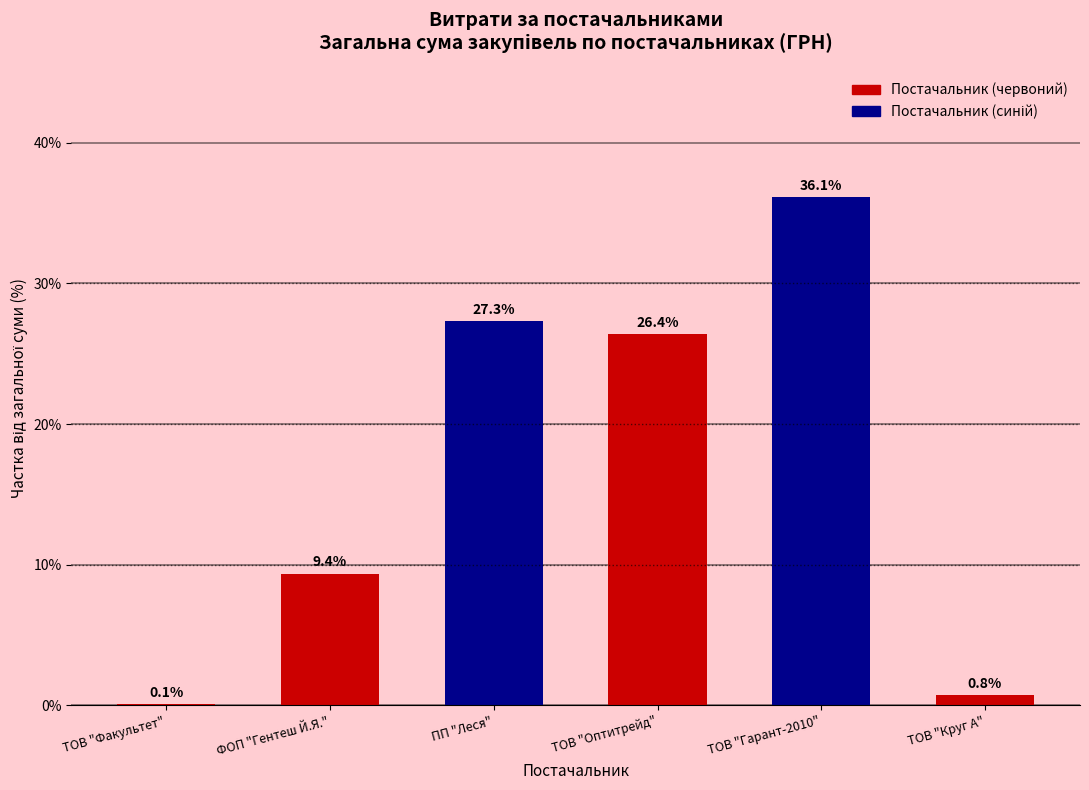

What is the greatest value displayed?

36.1